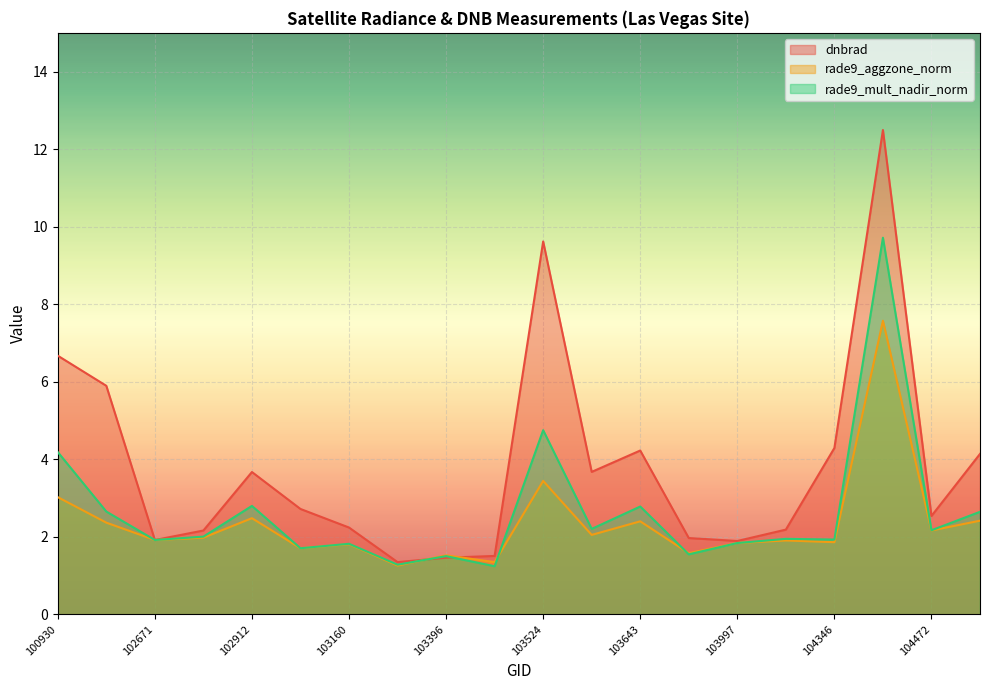

Which series has the widest spread of values?

dnbrad